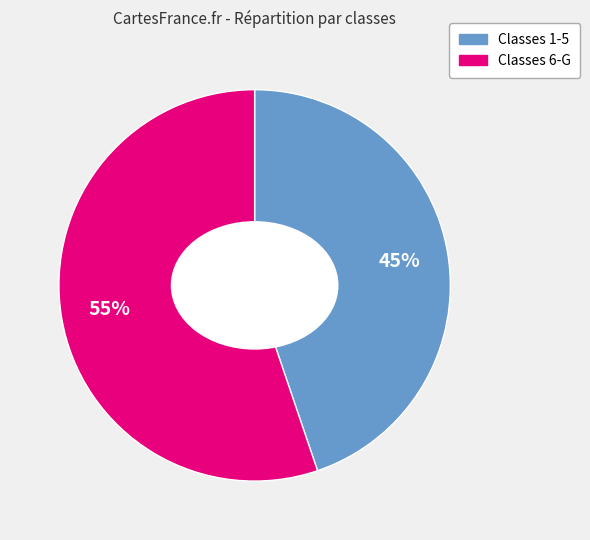

To the nearest percent, what is the average slice percentage?

50%